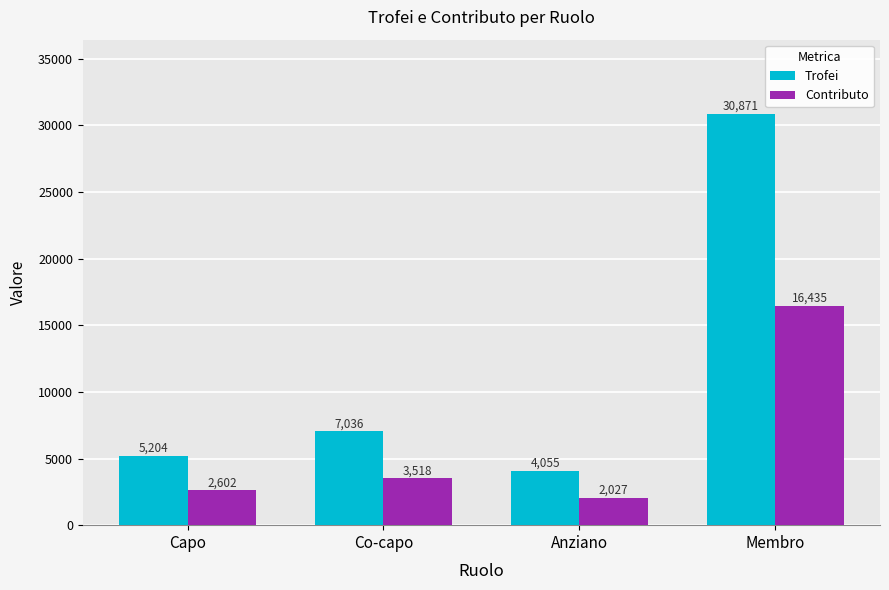

Where is Contributo nearest to the value 9231?

Co-capo